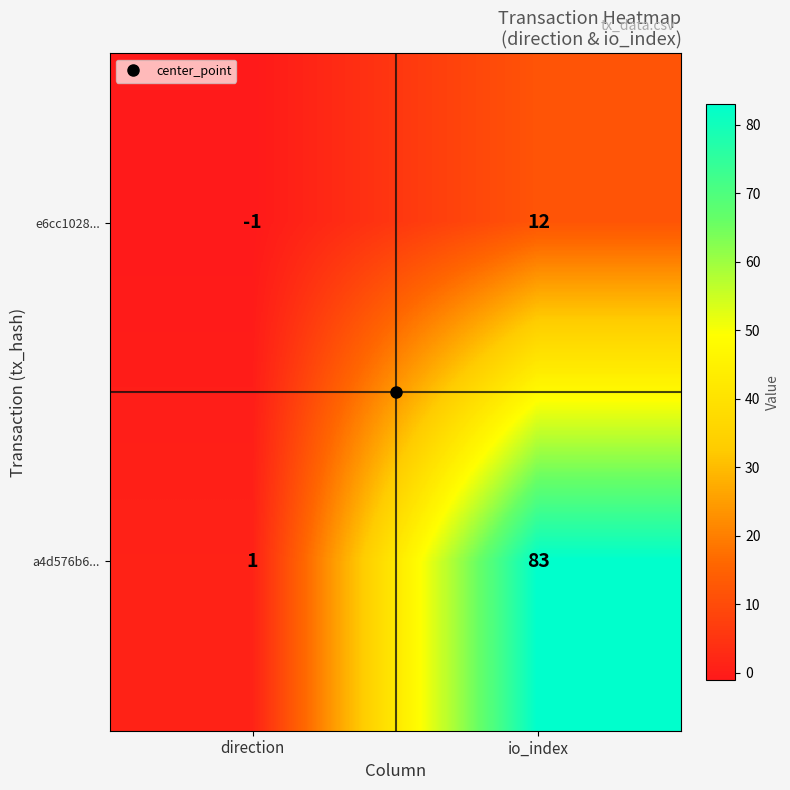

Where is e6cc1028... nearest to the value 5?

direction